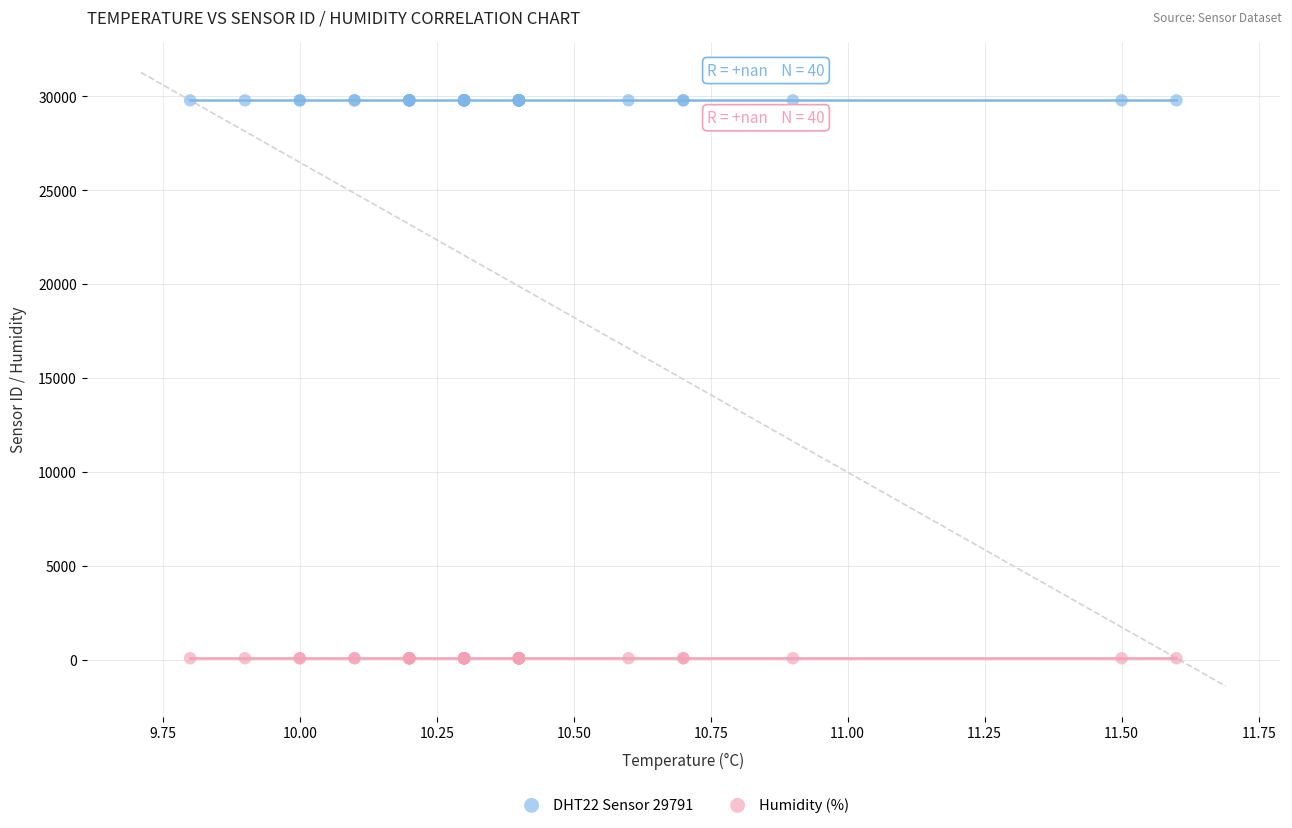

Which series contains the highest Y value?

DHT22 Sensor 29791